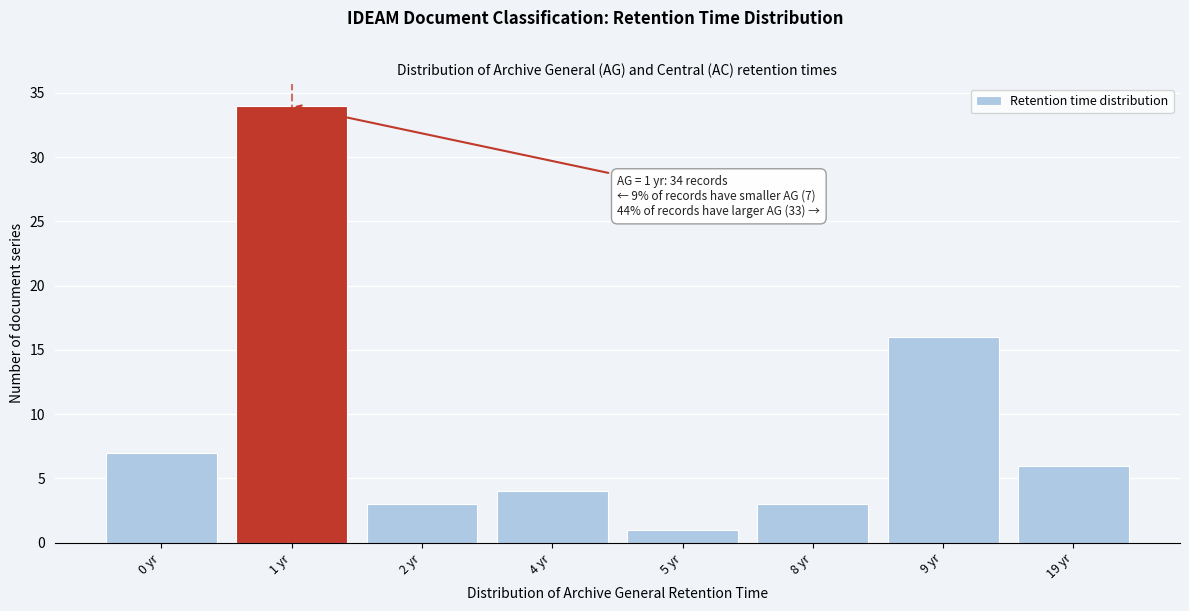

Reading left to right, transcribe all the data shown in this chart.

7	34	3	4	1	3	16	6